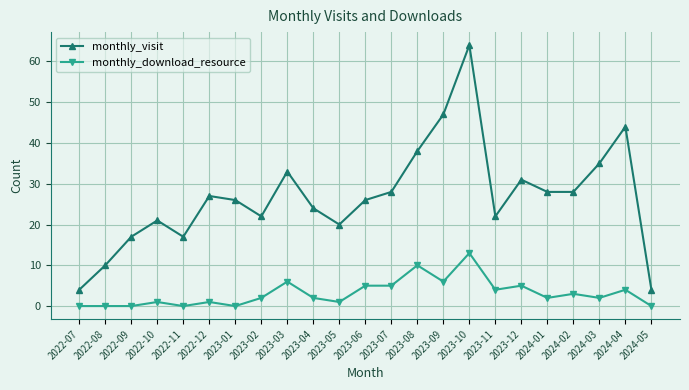

Reading right to left, transcribe all the data shown in this chart.

monthly_visit: 4	44	35	28	28	31	22	64	47	38	28	26	20	24	33	22	26	27	17	21	17	10	4
monthly_download_resource: 0	4	2	3	2	5	4	13	6	10	5	5	1	2	6	2	0	1	0	1	0	0	0